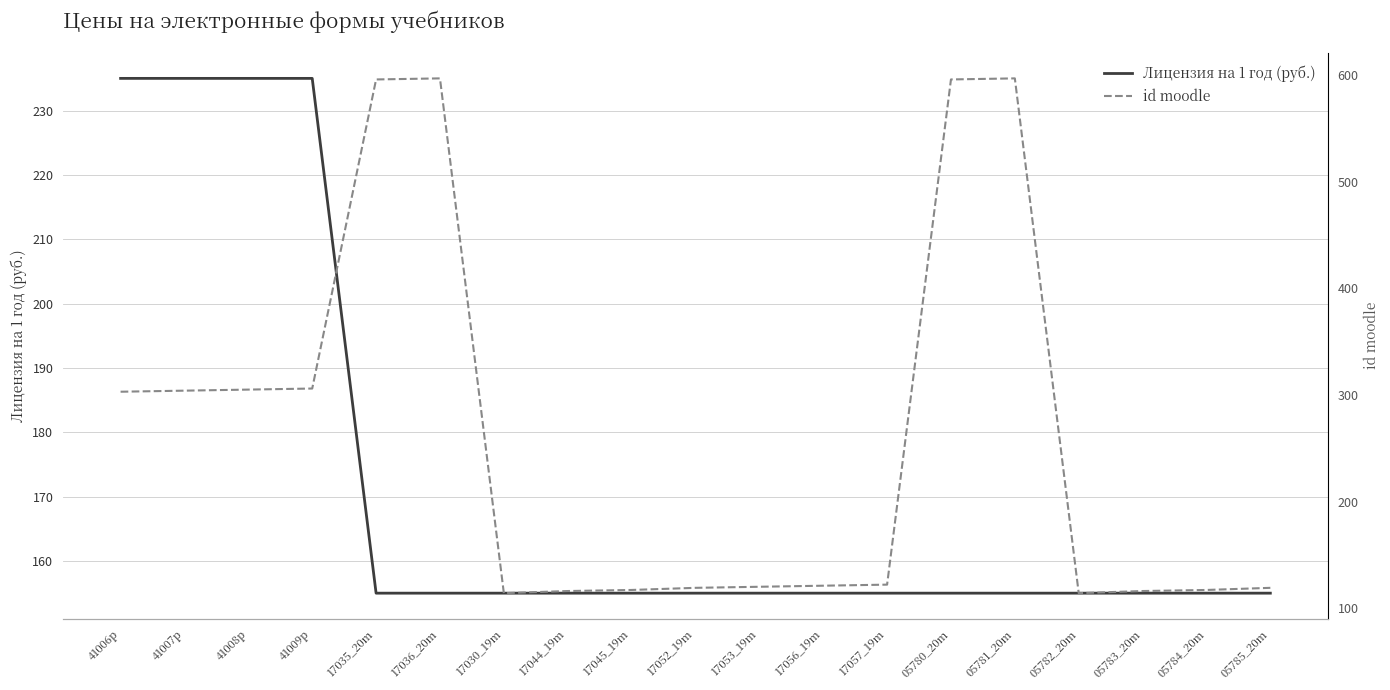

Reading left to right, list all the values displayed in this chart.

Лицензия на 1 год (руб.): 235	235	235	235	155	155	155	155	155	155	155	155	155	155	155	155	155	155	155
id moodle: 303	304	305	306	596	597	114	116	117	119	120	121	122	596	597	114	116	117	119